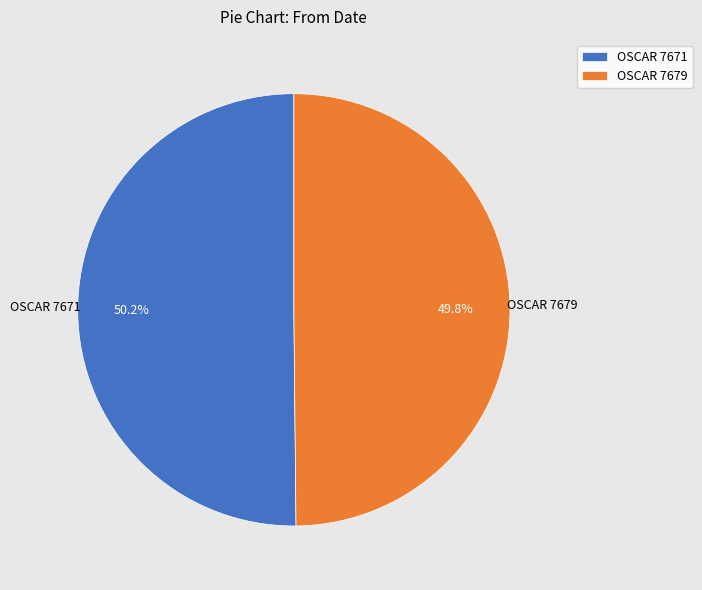

The OSCAR 7671 slice represents 40% of the pie. True or false?

False